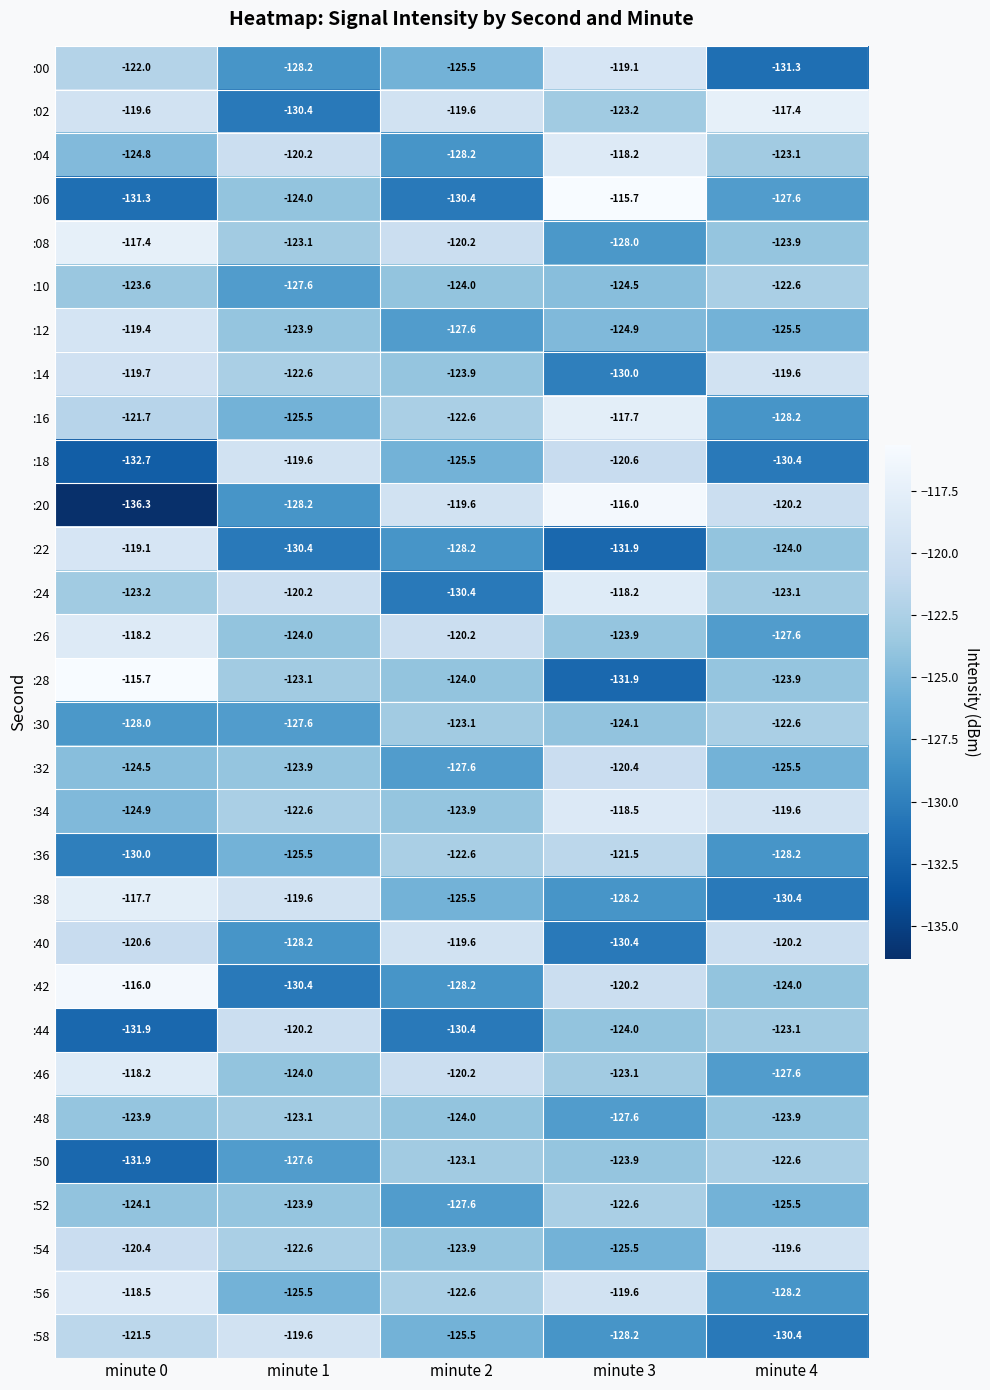

How many data points in :00 are above -125?

2